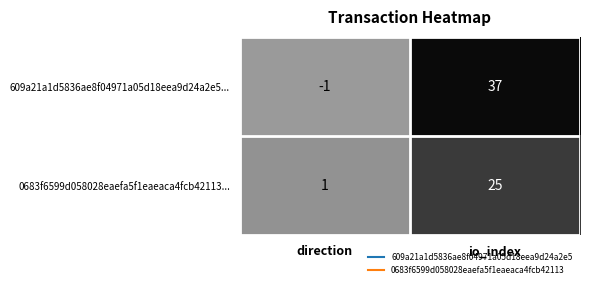

What is the maximum value shown in the chart?

37